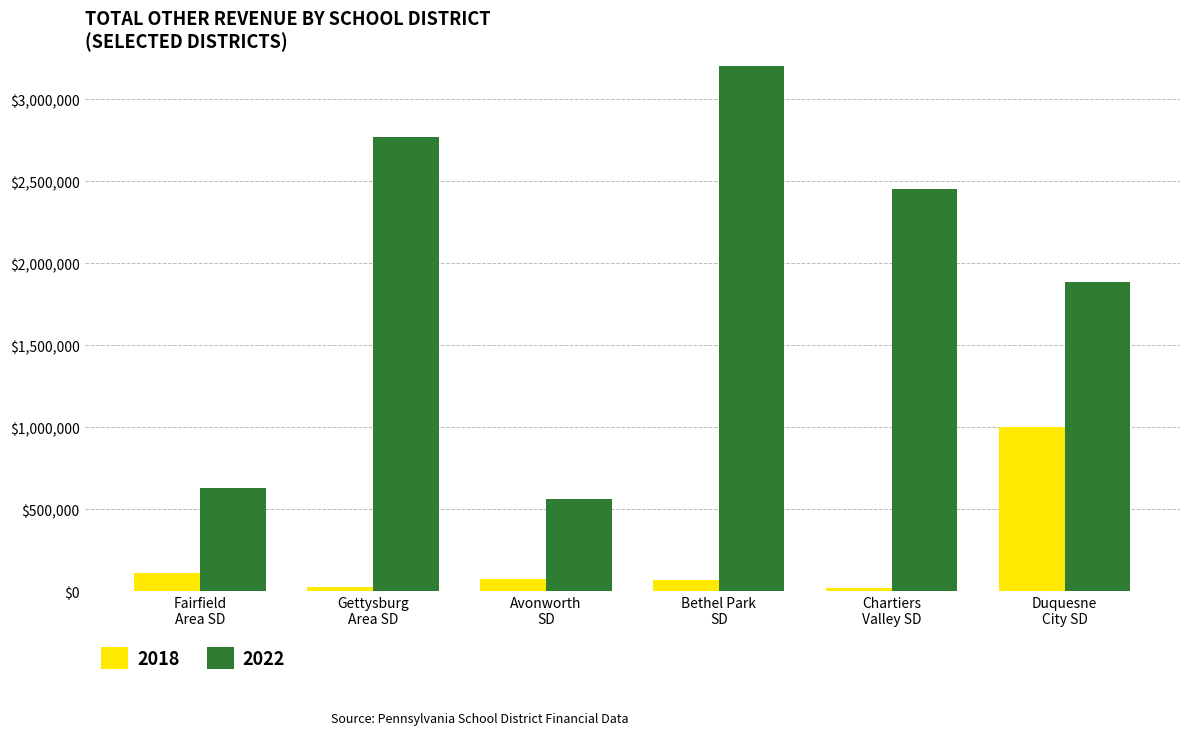

Which label corresponds to the largest value in the chart?

Bethel Park
SD